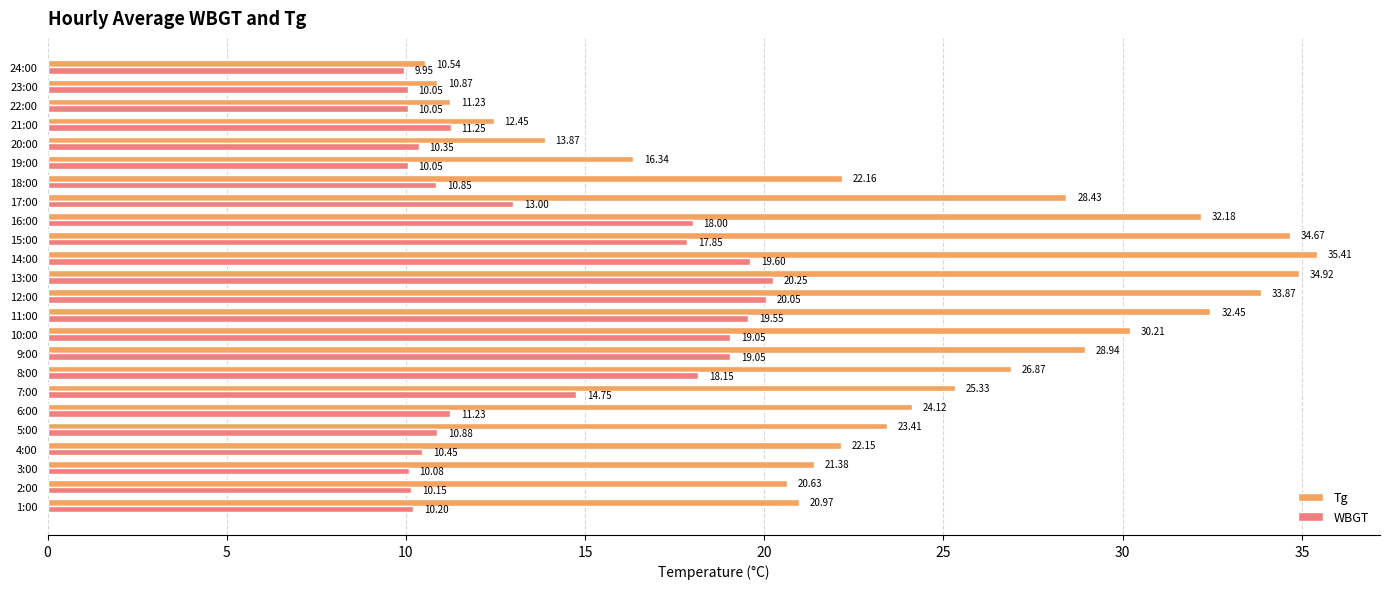

Which series changed the most between 7:00 and 24:00?

Tg